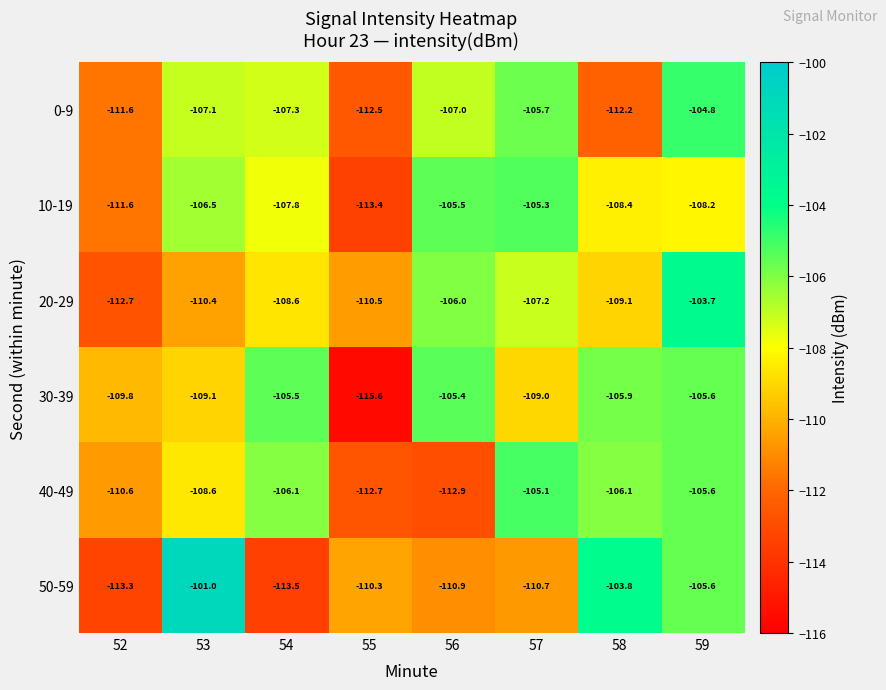

What is the smallest value displayed?

-115.6